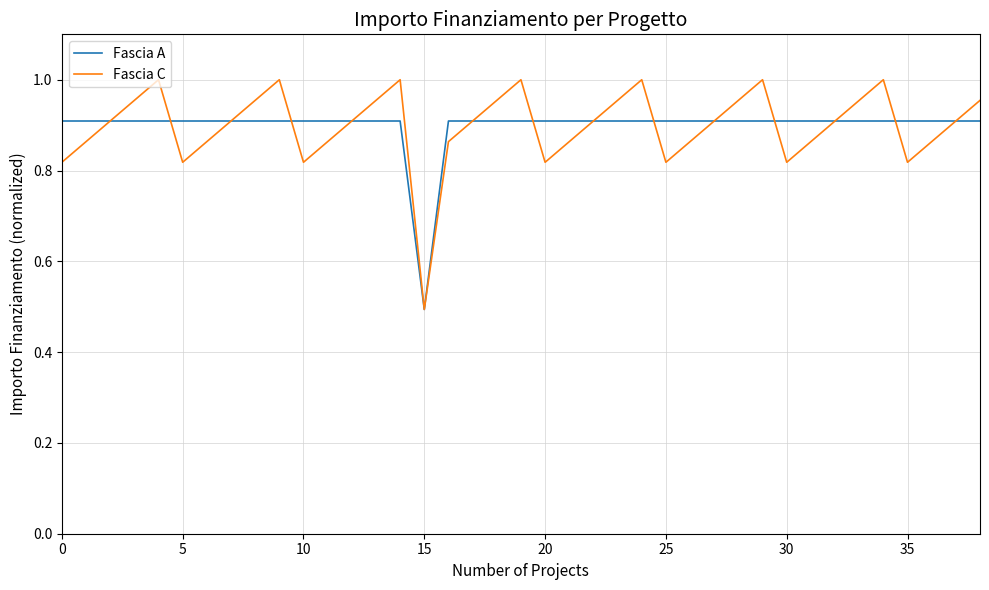

Rank the series by their maximum value, from highest to lowest.

Fascia C, Fascia A